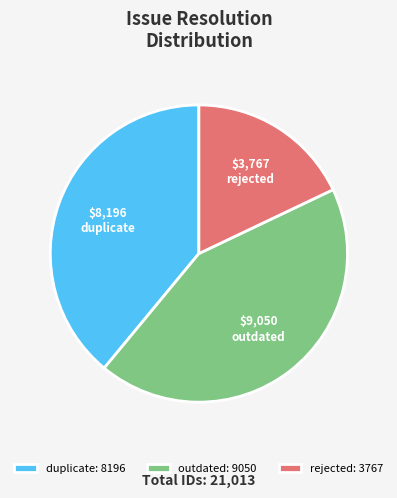

Does duplicate account for over 50% of the chart?

No